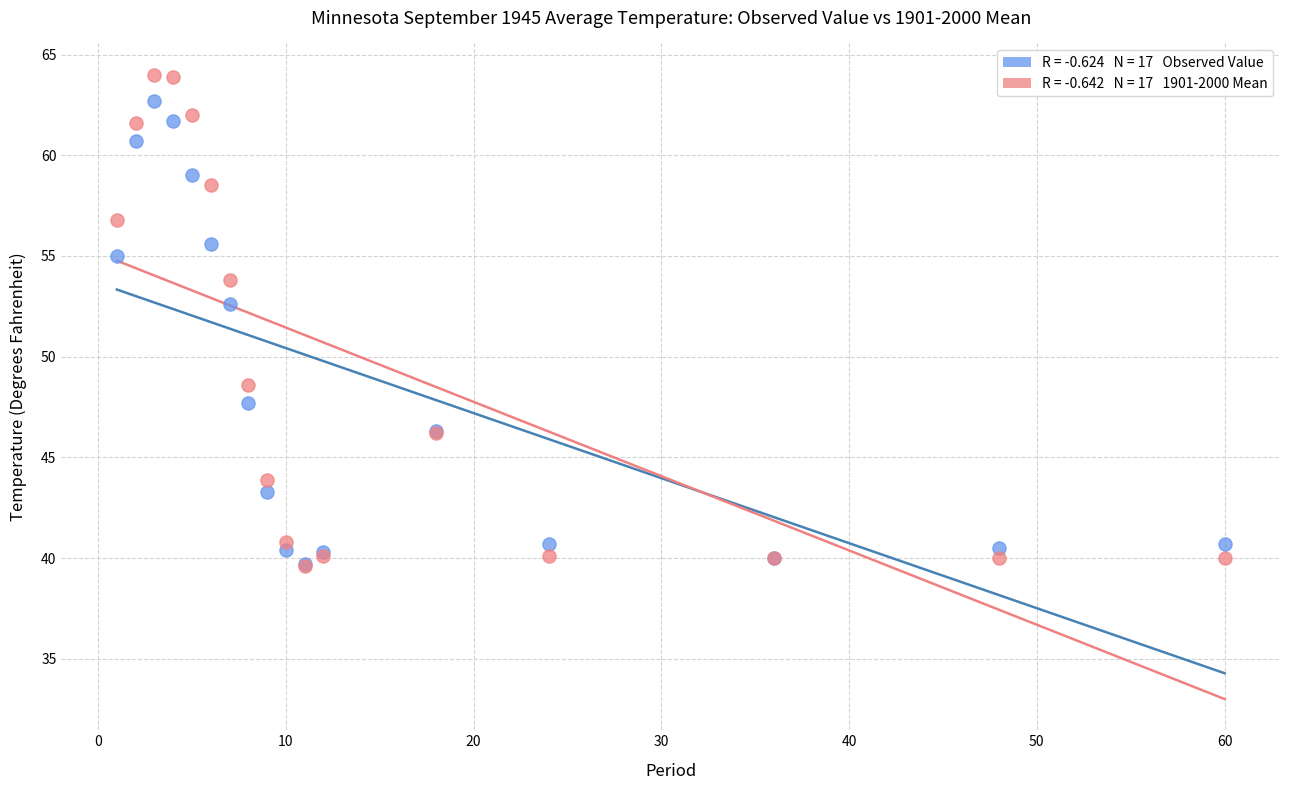

Across all series, what Y value is closest to 51?

52.6